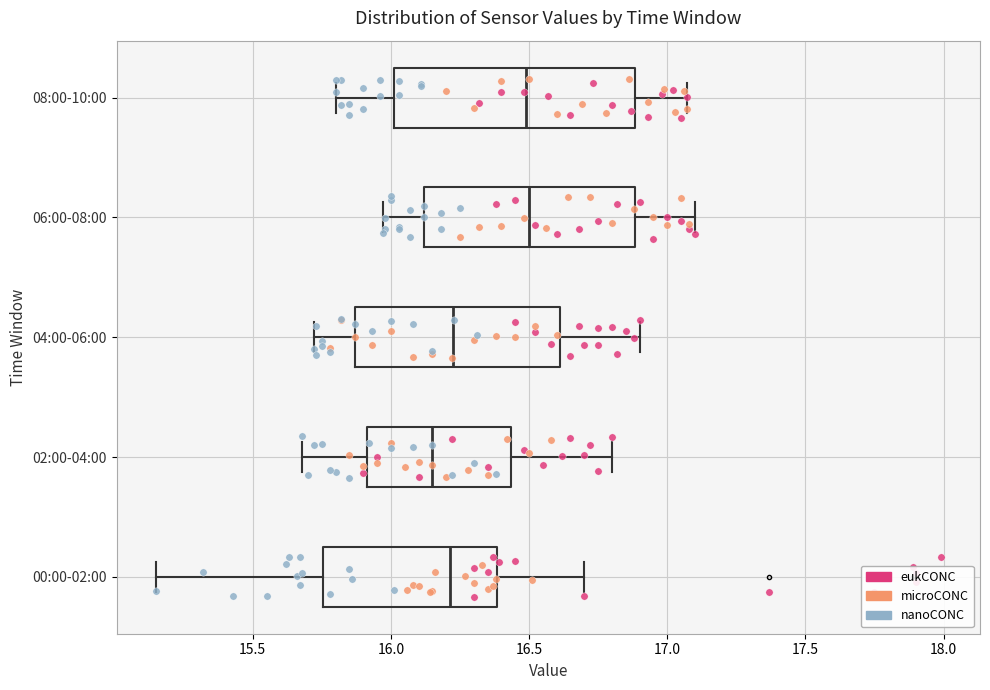

Where does the median line of the box for 06:00-08:00 sit on the x-axis? The values are not printed on the chart, so give them approximately, as read against the axis.

16.50